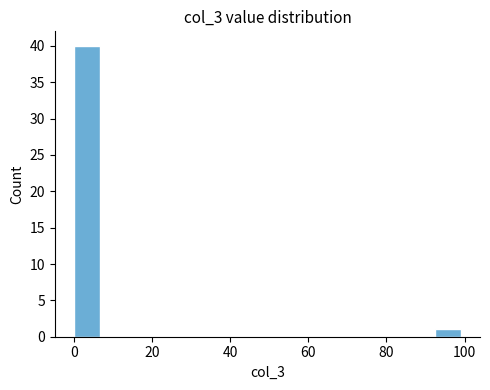

Around what value on the x-axis is the tallest bar? Give the approximate position of its centre, as read against the axis.

4